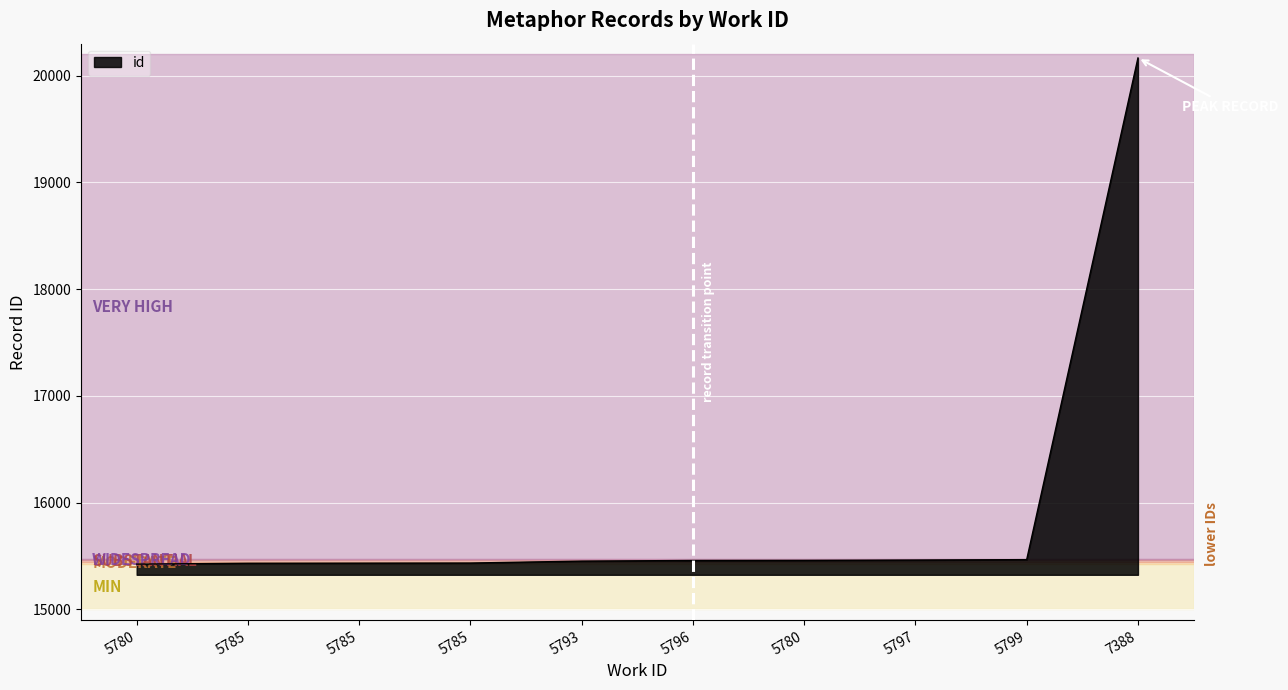

How many lines are shown in the chart?

1